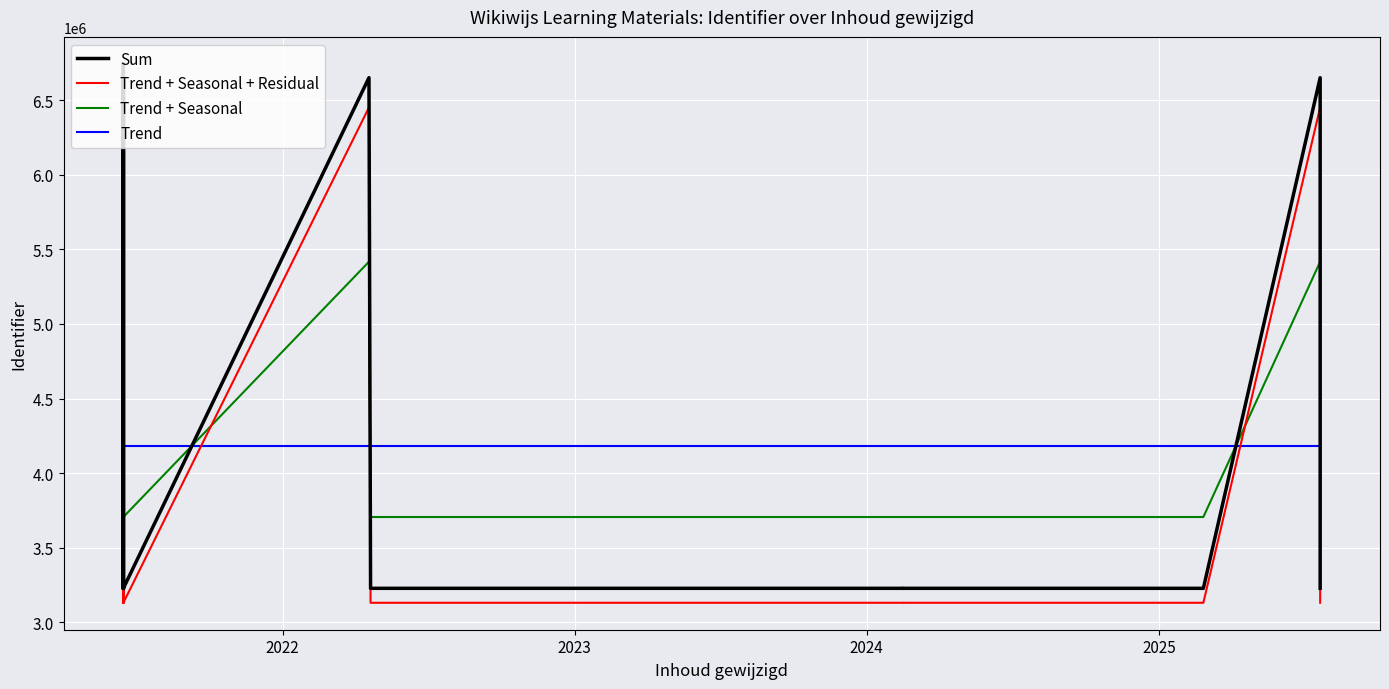

How many data points in Trend + Seasonal are less than 3705907?

9